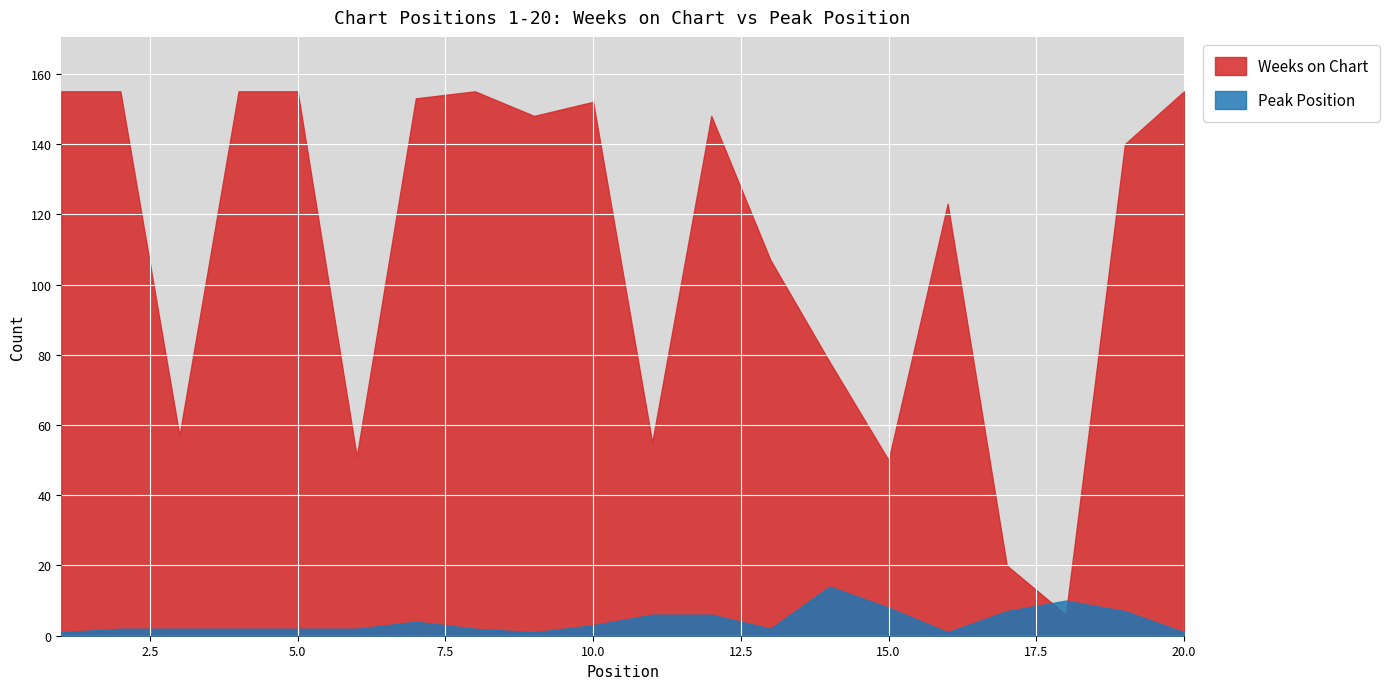

Reading left to right, transcribe all the data shown in this chart.

Weeks on Chart: 155	155	57	155	155	51	153	155	148	152	55	148	107	78	50	123	20	6	140	155
Peak Position: 1	2	2	2	2	2	4	2	1	3	6	6	2	14	8	1	7	10	7	1